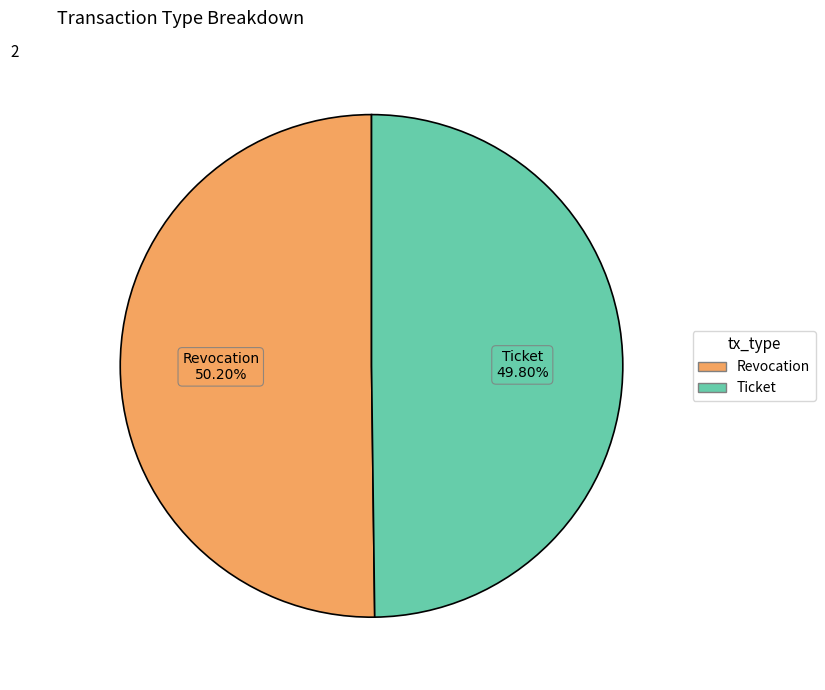

Count the number of slices in the pie.

2